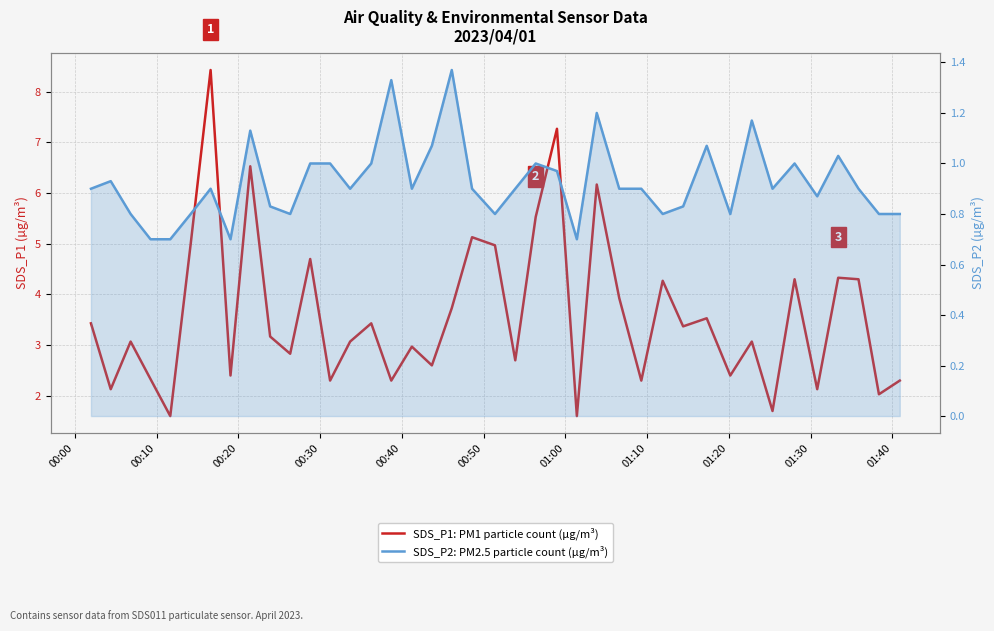

True or false: SDS_P1: PM1 particle count (µg/m³) and SDS_P2: PM2.5 particle count (µg/m³) cross at least once.

False